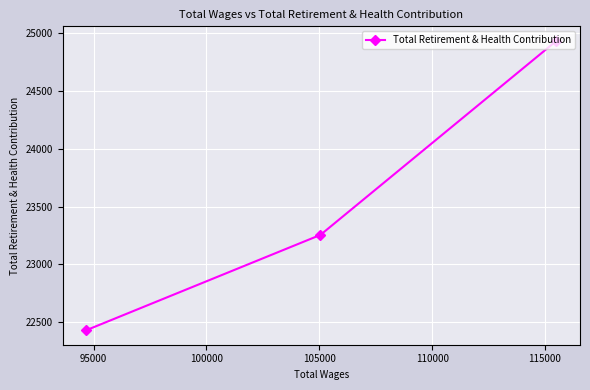

Reading left to right, what are all the values shown in this chart?

22430	23255	24934